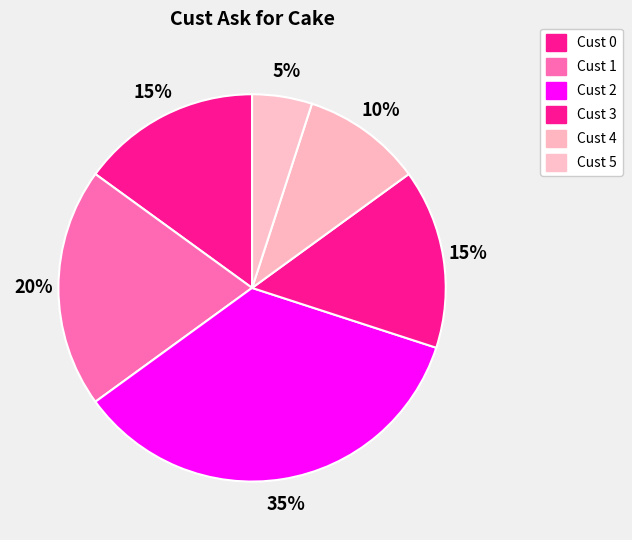

Count the number of slices in the pie.

6